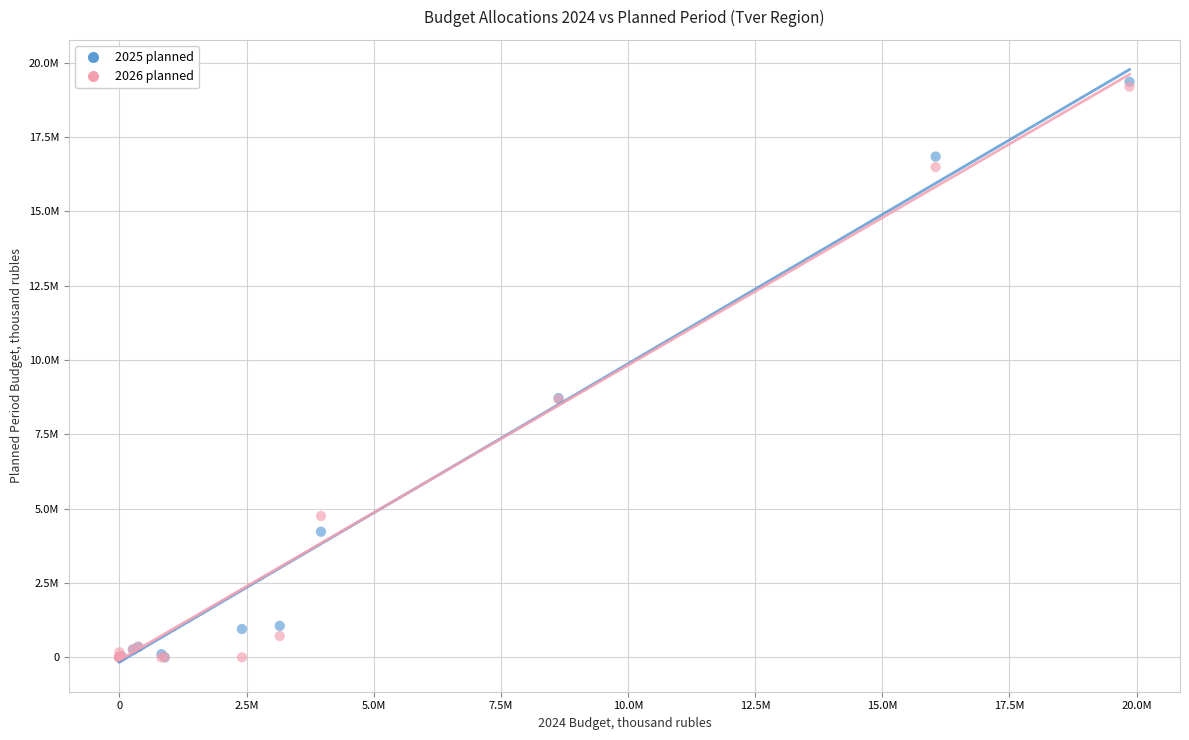

Which series has the widest spread of Y values?

2025 planned